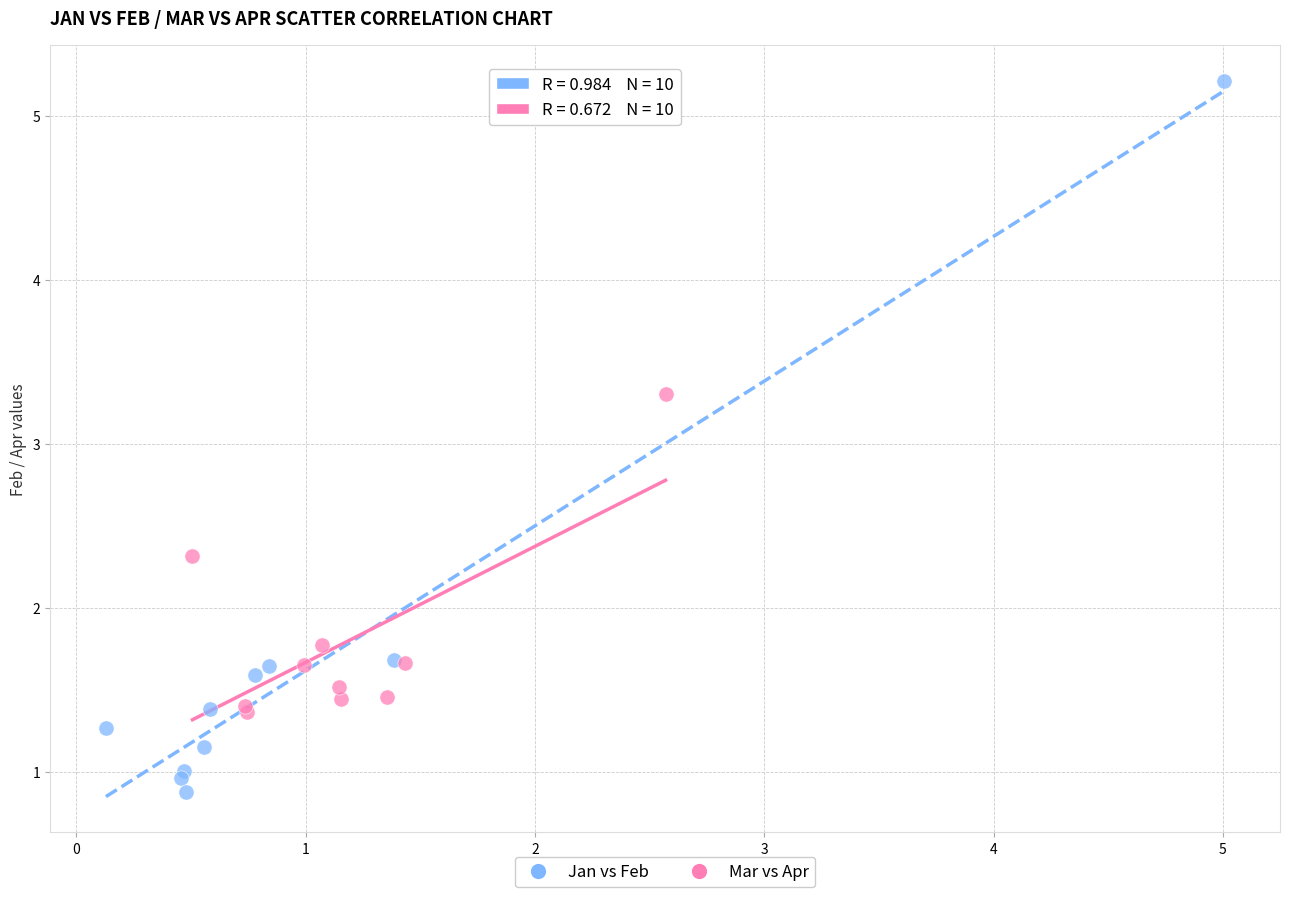

What are all the series names shown in the legend?

Jan vs Feb, Mar vs Apr